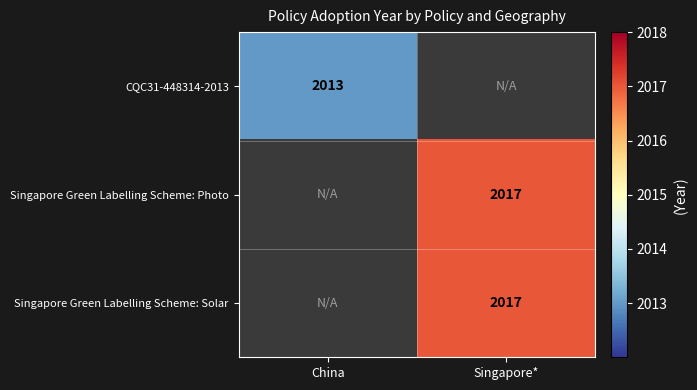

The value of Singapore Green Labelling Scheme: Solar at Singapore* is 2017. True or false?

True